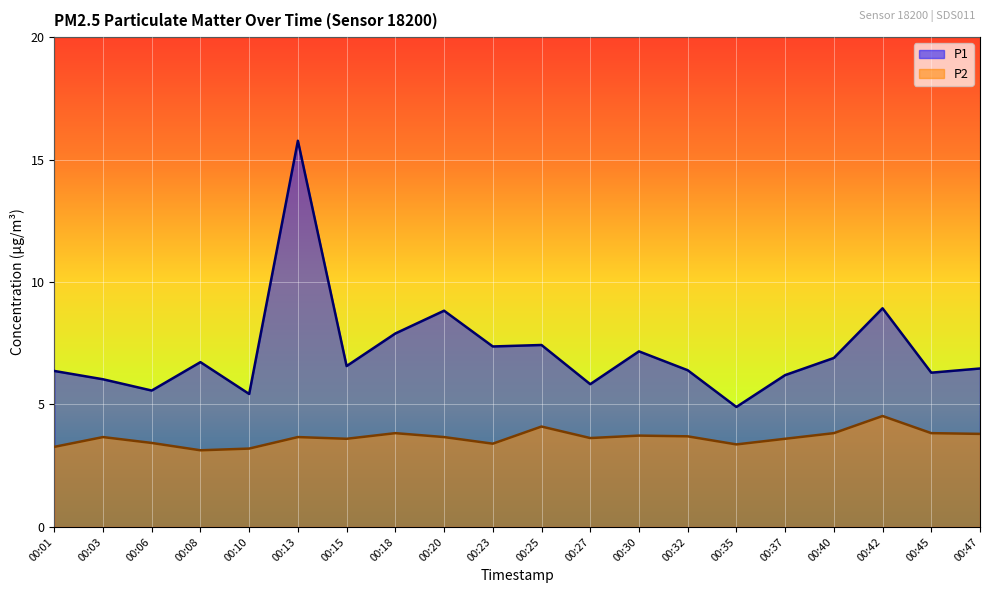

Does the chart display data point markers on the line(s)?

No